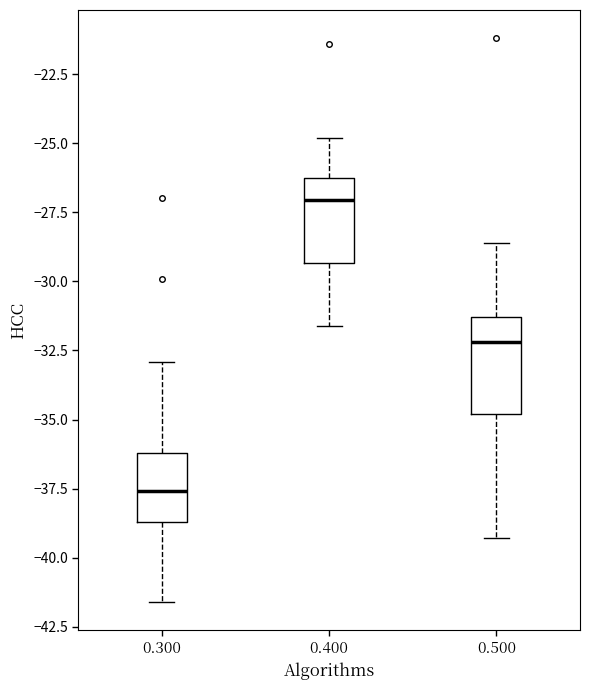

Where does the upper whisker of the box at x = 0.400 end on the y-axis? The values are not printed on the chart, so give them approximately, as read against the axis.

-25.0